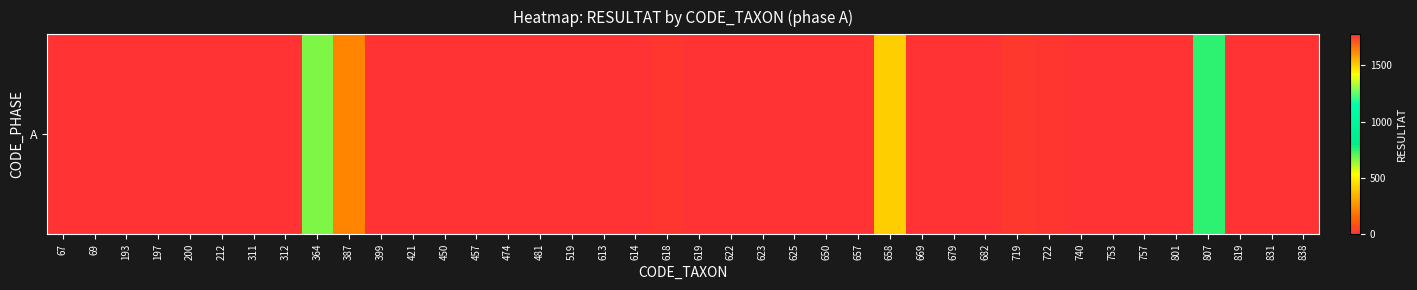

Count the number of categories in the chart.

40